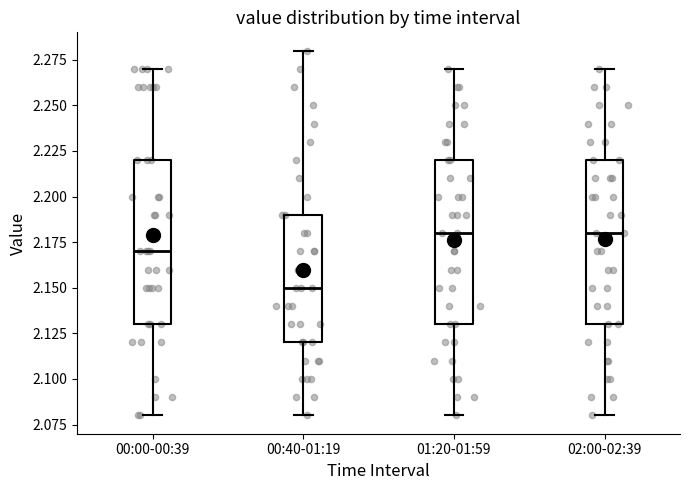

Reading left to right, transcribe this box plot: for each box, give where its median line is, the range the box spans, and where its two whiskers end, as read against the y-axis. The values are not printed on the chart, so give them approximately, as read against the axis.

00:00-00:39: median 2.17, box 2.13 to 2.22, whiskers 2.08 to 2.27
00:40-01:19: median 2.15, box 2.12 to 2.19, whiskers 2.08 to 2.28
01:20-01:59: median 2.18, box 2.13 to 2.22, whiskers 2.08 to 2.27
02:00-02:39: median 2.18, box 2.13 to 2.22, whiskers 2.08 to 2.27